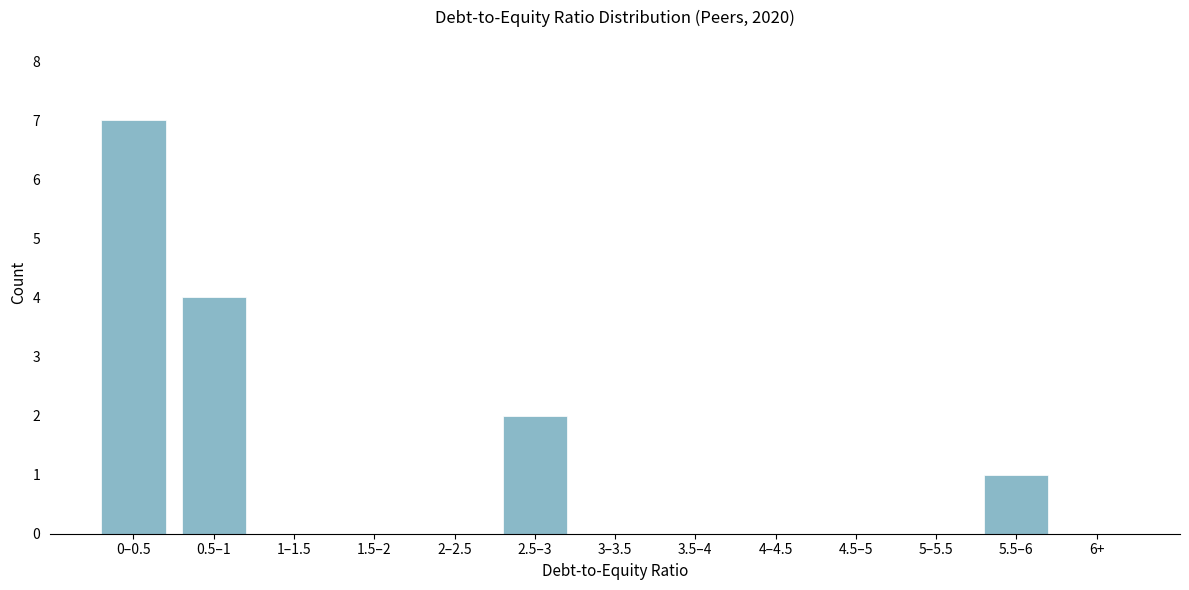

Reading left to right, list all the values displayed in this chart.

0–0.5=7	0.5–1=4	1–1.5=0	1.5–2=0	2–2.5=0	2.5–3=2	3–3.5=0	3.5–4=0	4–4.5=0	4.5–5=0	5–5.5=0	5.5–6=1	6+=0